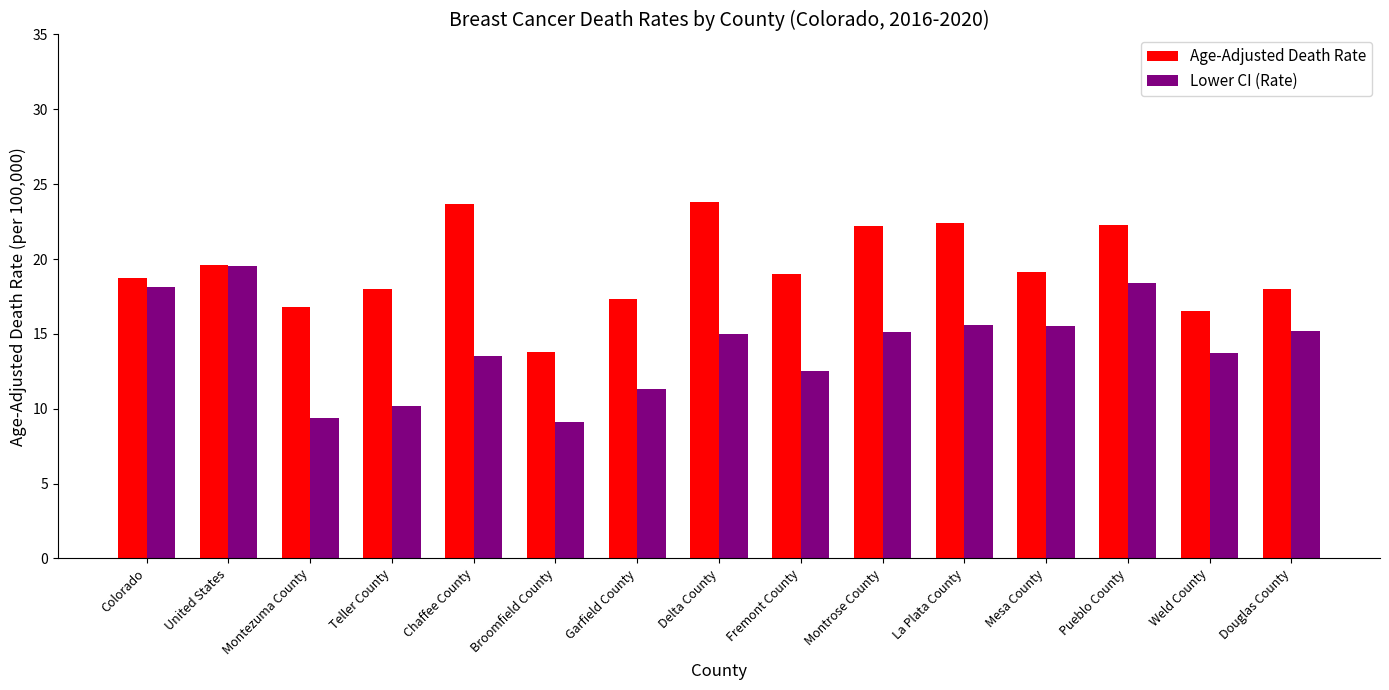

At how many categories does at least one series exceed 22?

5